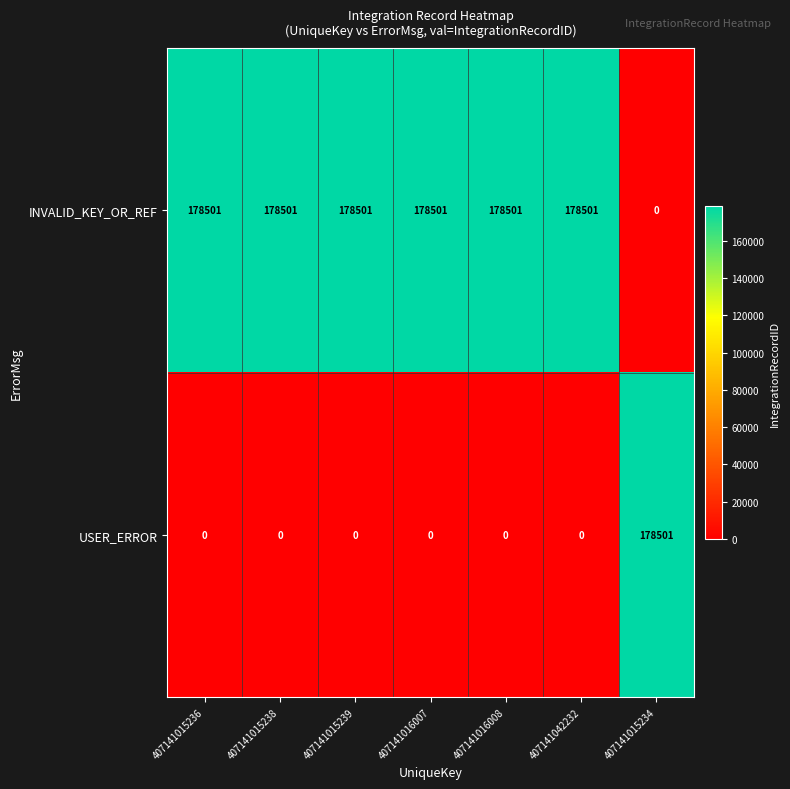

Is it true that USER_ERROR equals 0 at 407141016008?

True